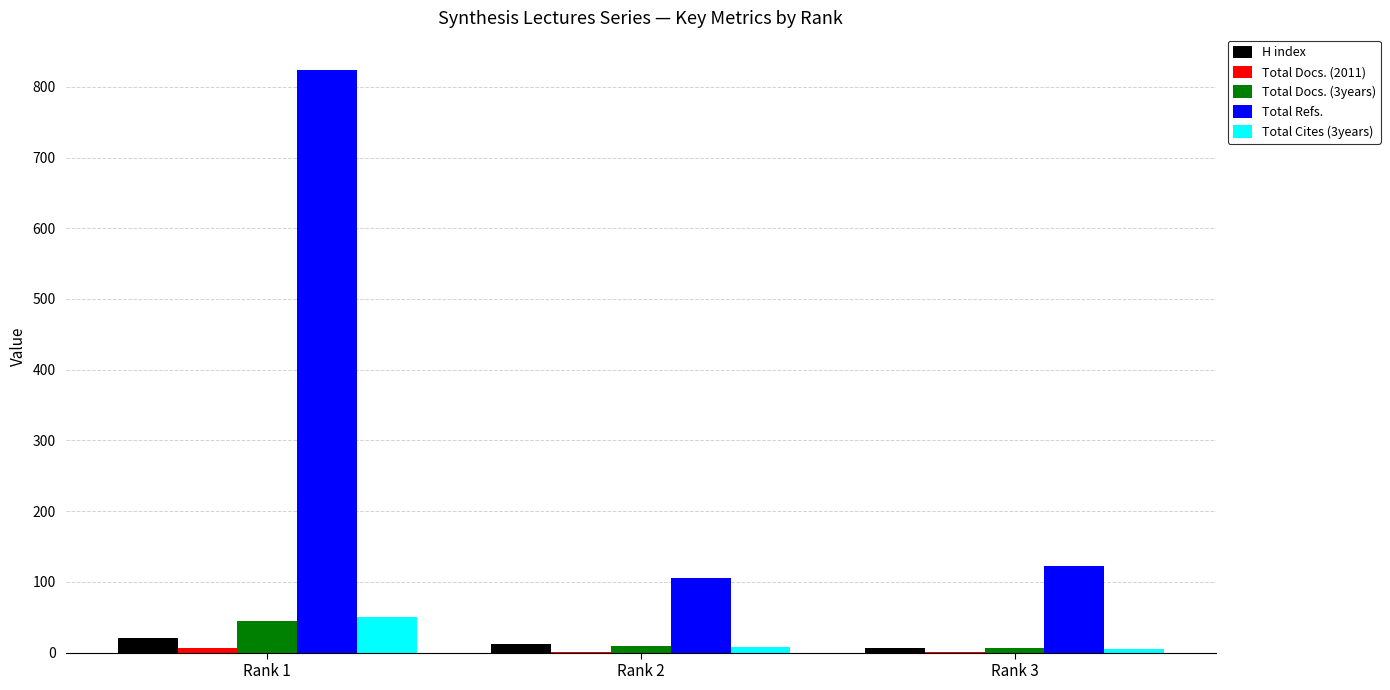

Where does the Total Docs. (3years) series first go above 10?

Rank 1